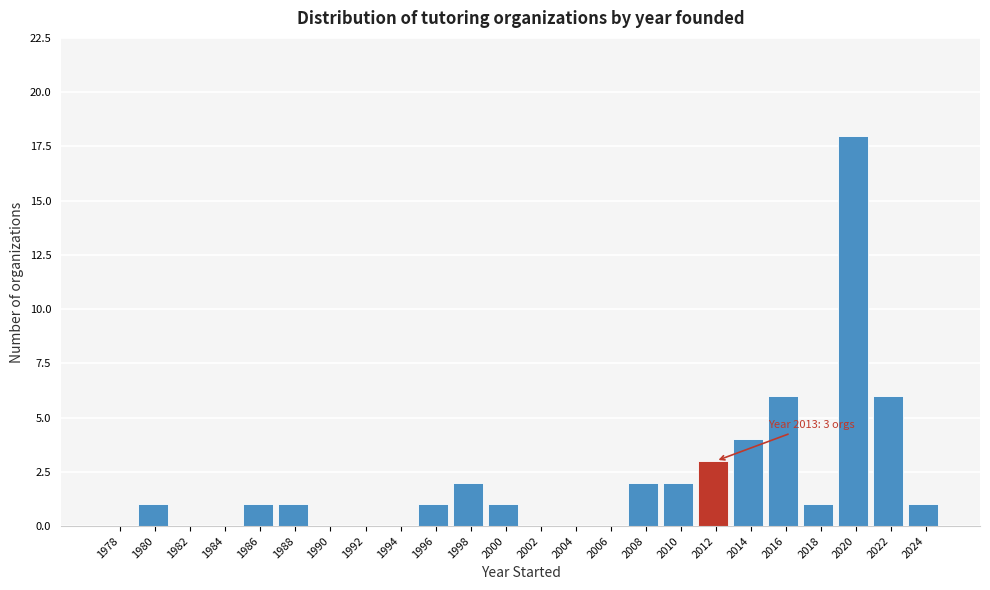

Reading left to right, what are all the values shown in this chart?

1978=0	1980=1	1982=0	1984=0	1986=1	1988=1	1990=0	1992=0	1994=0	1996=1	1998=2	2000=1	2002=0	2004=0	2006=0	2008=2	2010=2	2012=3	2014=4	2016=6	2018=1	2020=18	2022=6	2024=1